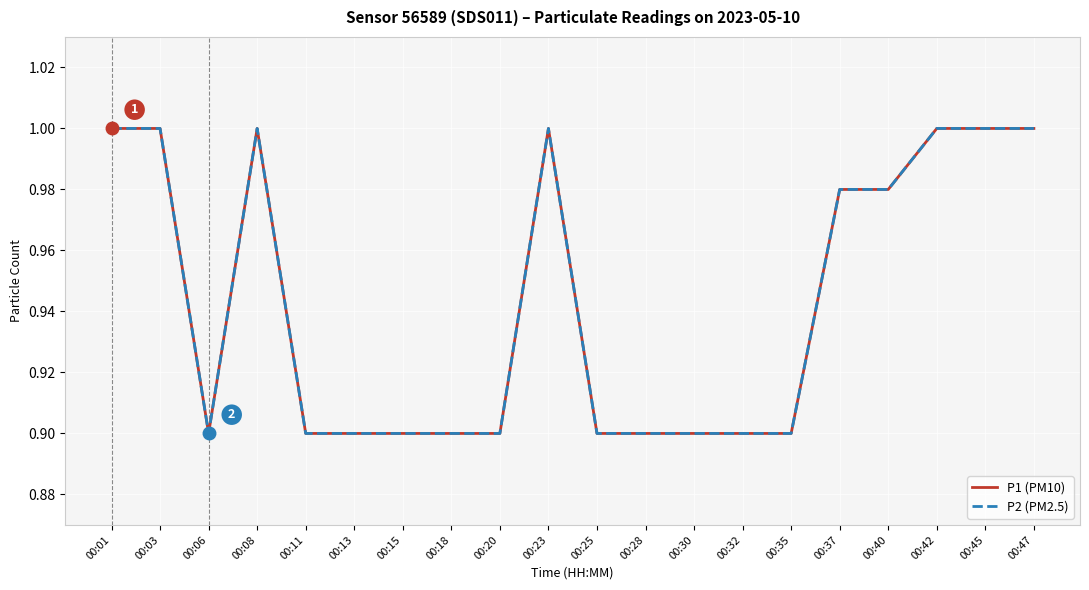

Rank the series at 00:45 from highest to lowest value.

P1 (PM10), P2 (PM2.5)